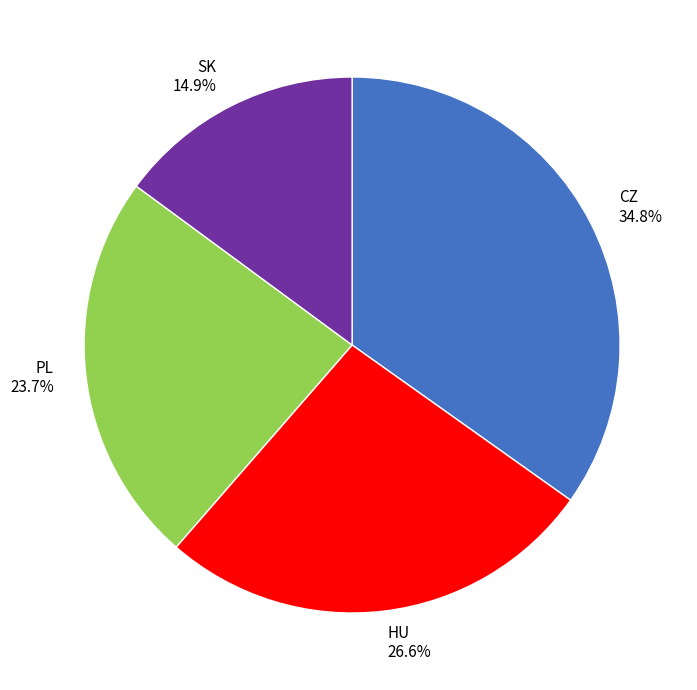

Between HU and SK, which is larger?

HU